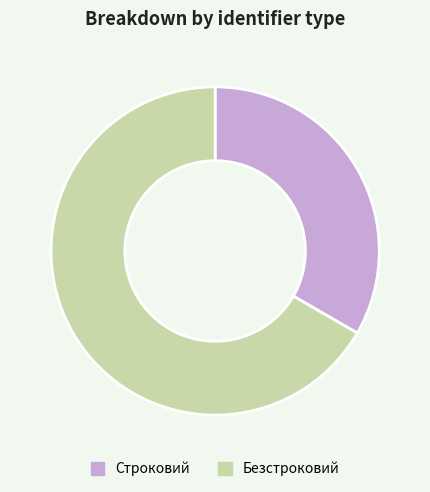

Which slice is the smallest?

Строковий